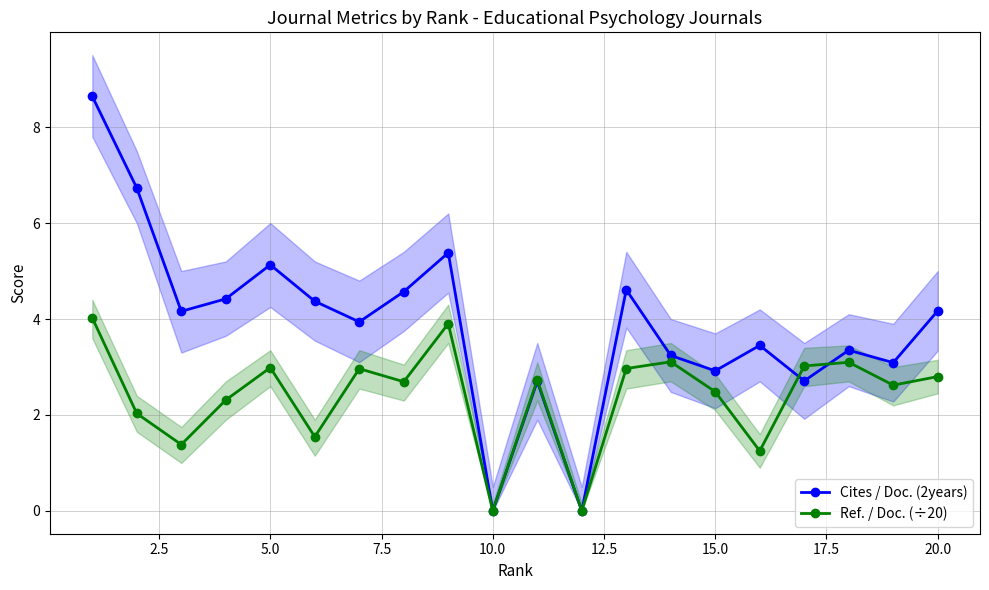

What are all the series names shown in the legend?

Cites / Doc. (2years), Ref. / Doc. (÷20)